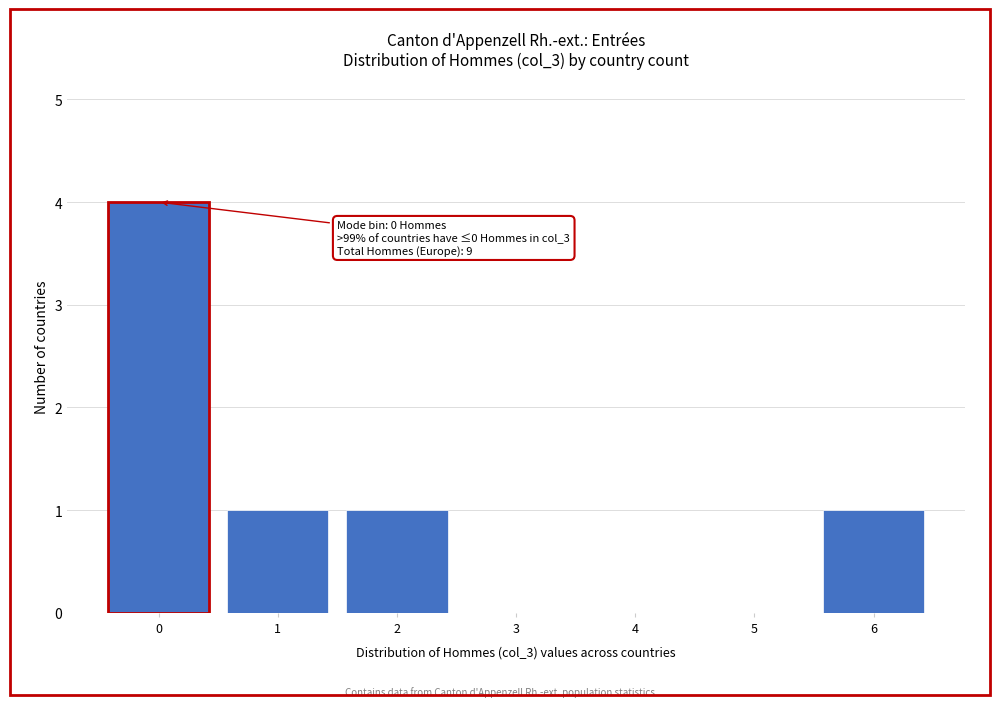

Reading right to left, extract all data points from this chart.

6=1	5=0	4=0	3=0	2=1	1=1	0=4